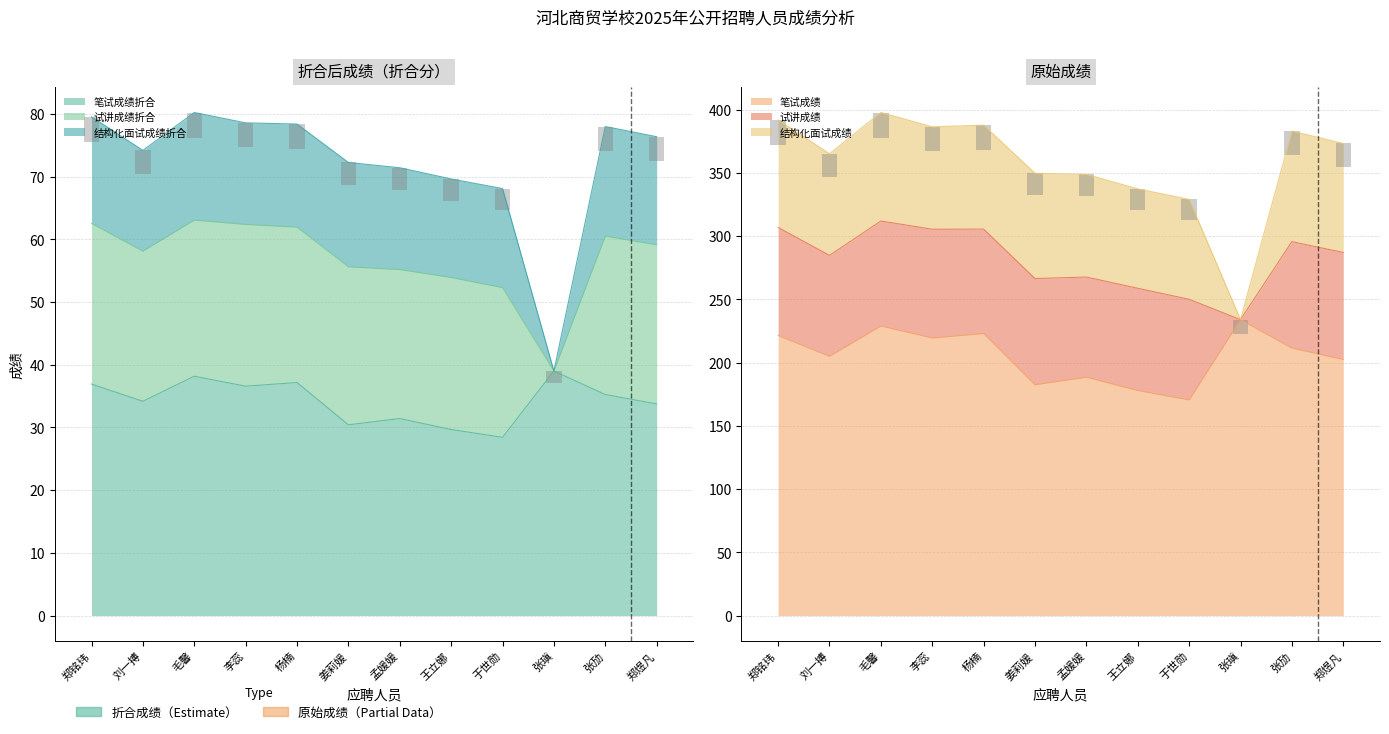

What are all the series names shown in the legend?

笔试成绩, 笔试成绩折合, 试讲成绩, 试讲成绩折合, 结构化面试成绩, 结构化面试成绩折合